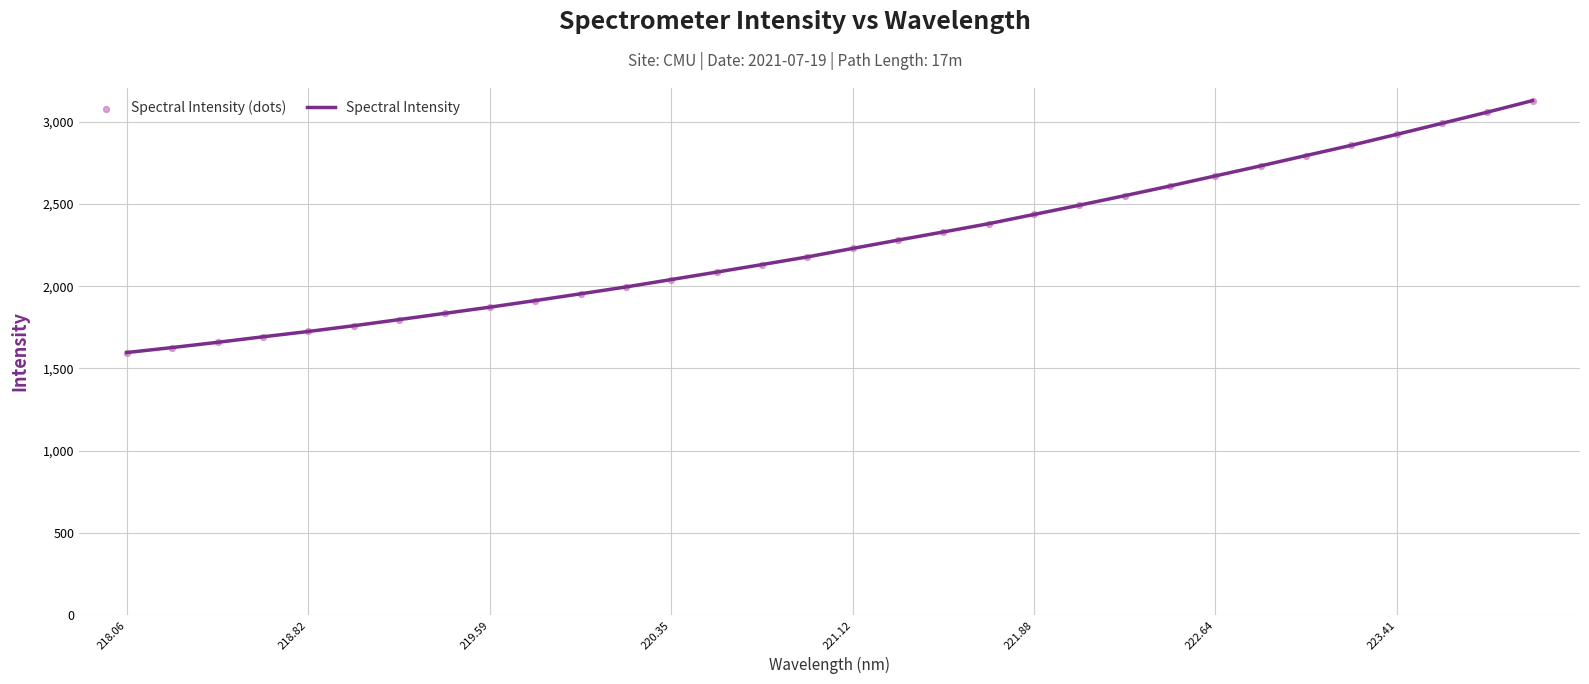

What is the minimum value shown in the chart?

1596.2